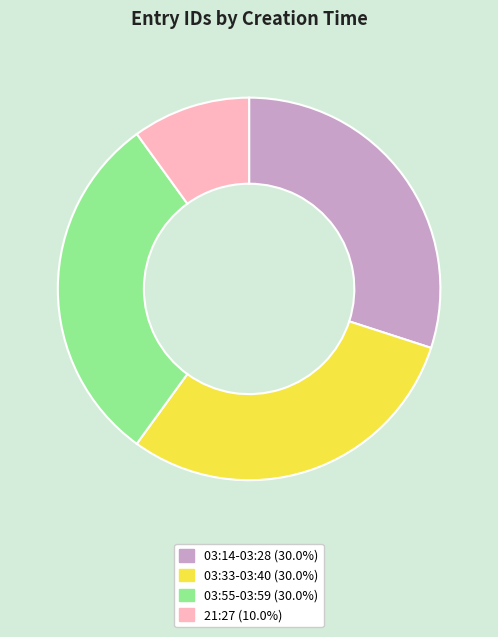

Is there any slice that represents more than half of the pie?

No